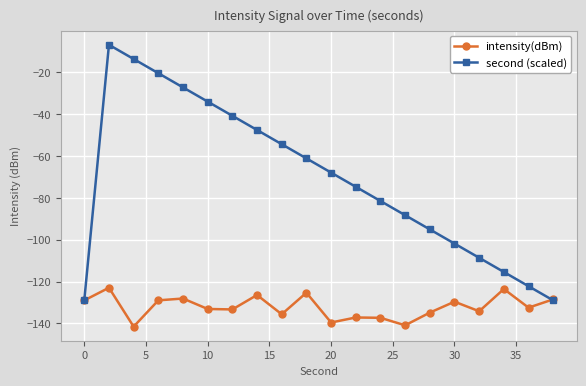

After their last crossing, which series has the higher values: intensity(dBm) or second (scaled)?

intensity(dBm)